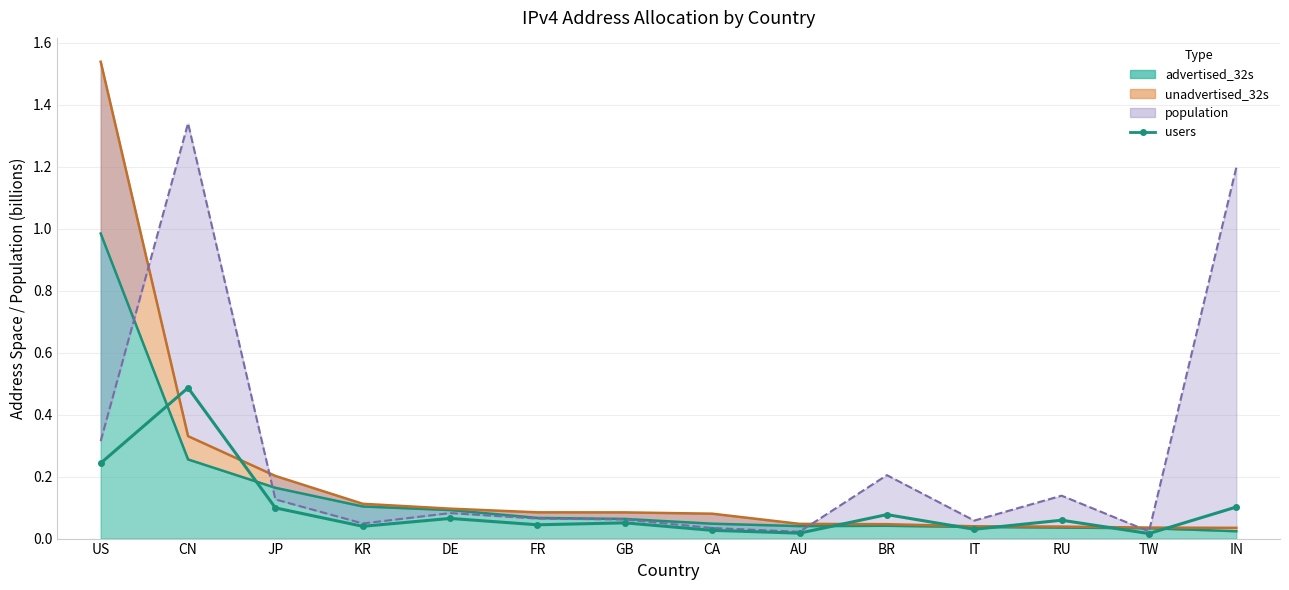

What position from the left is AU?

9